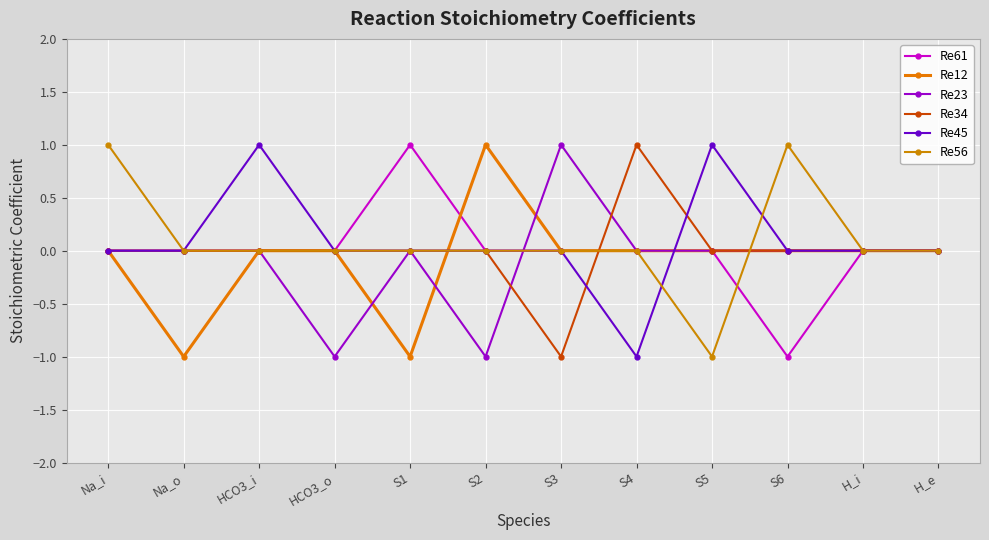

Is it true that Re34 equals 0 at HCO3_i?

True